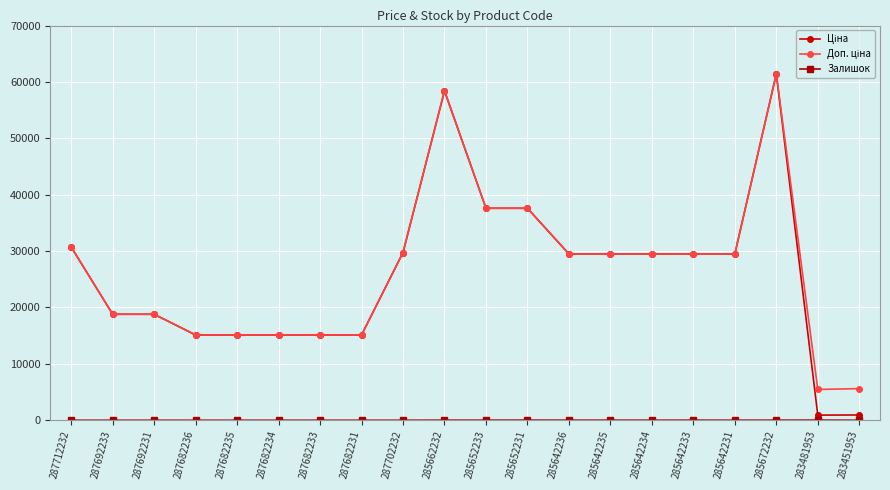

At which category is the sum across all series the highest?

285672232